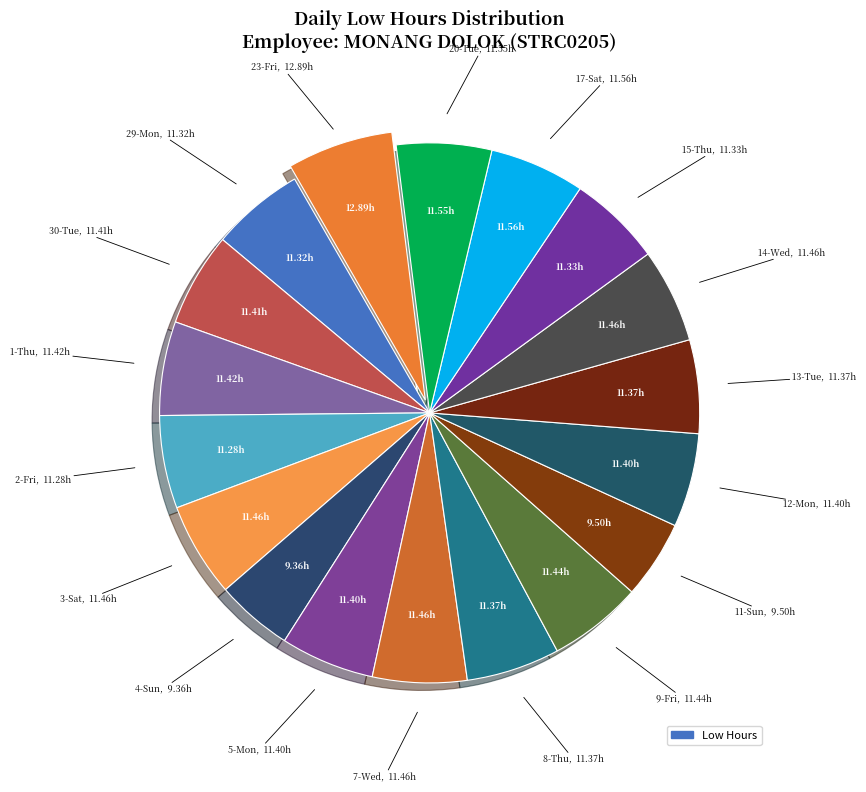

How many segments does this pie chart have?

18